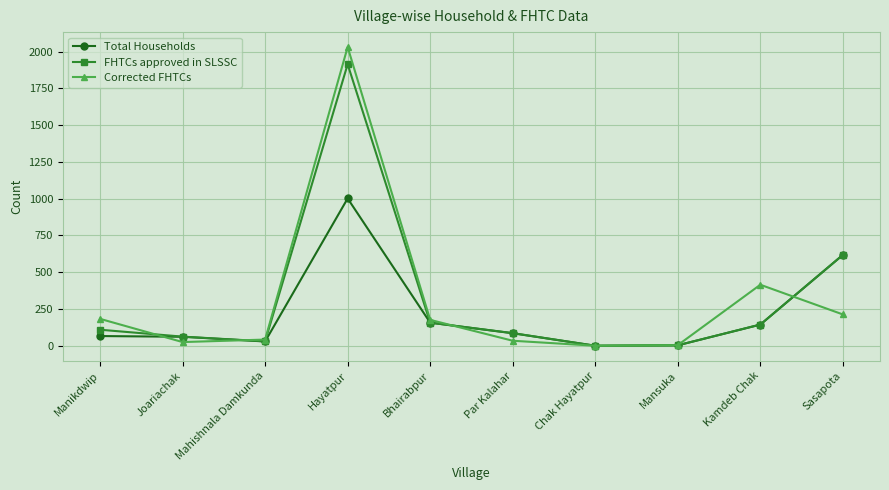

What is the label of the 6th point from the left?

Par Kalahar